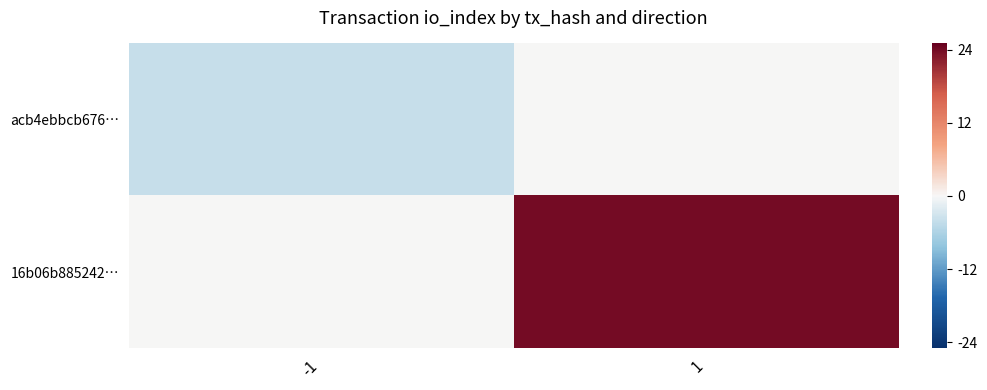

Which has a higher value, 1 or -1?

1